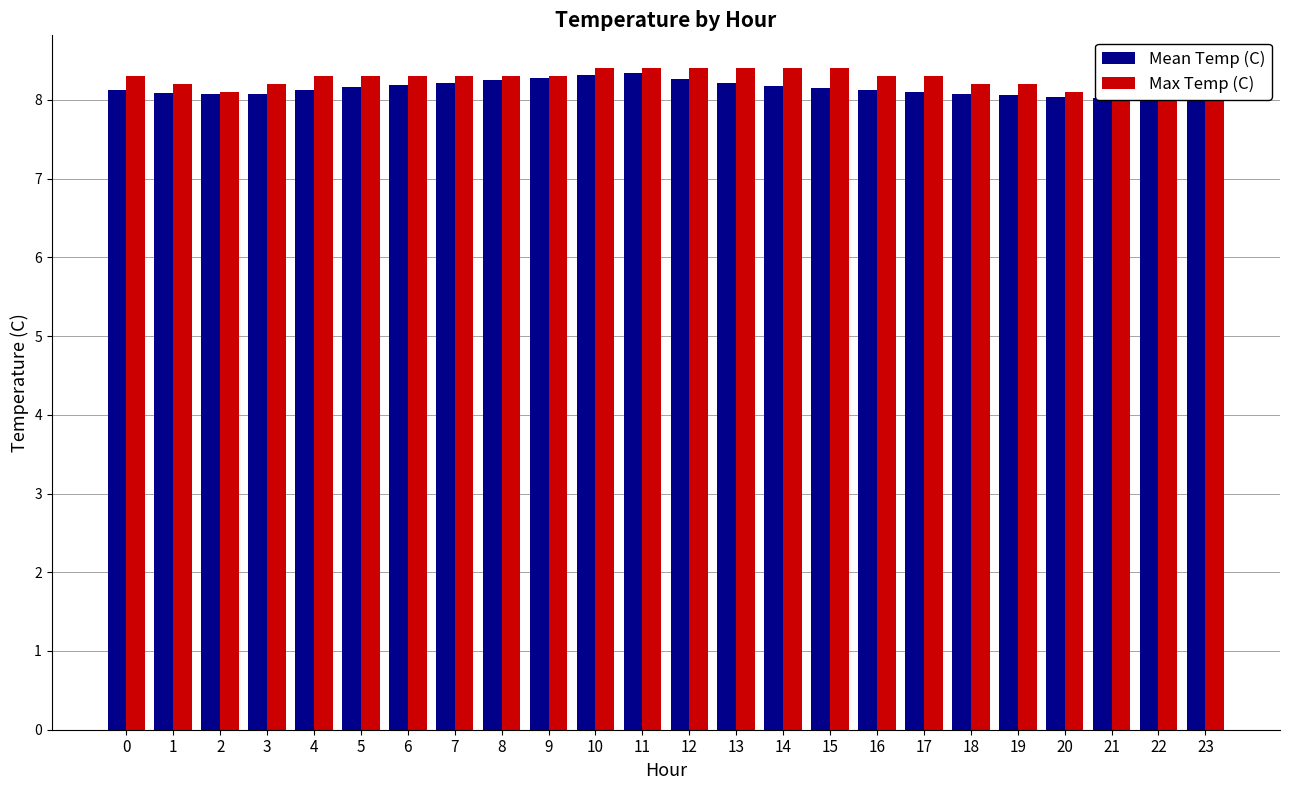

How many groups of bars are there?

24